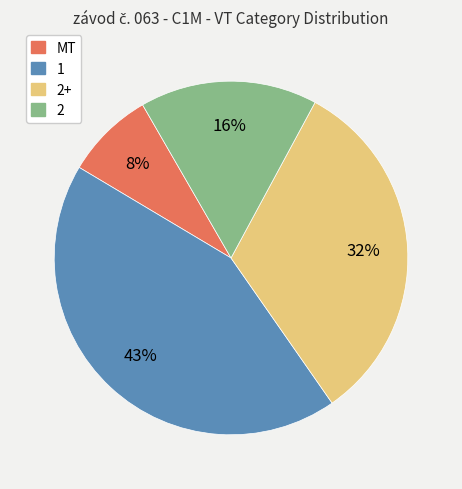

To the nearest percent, what is the average slice percentage?

25%